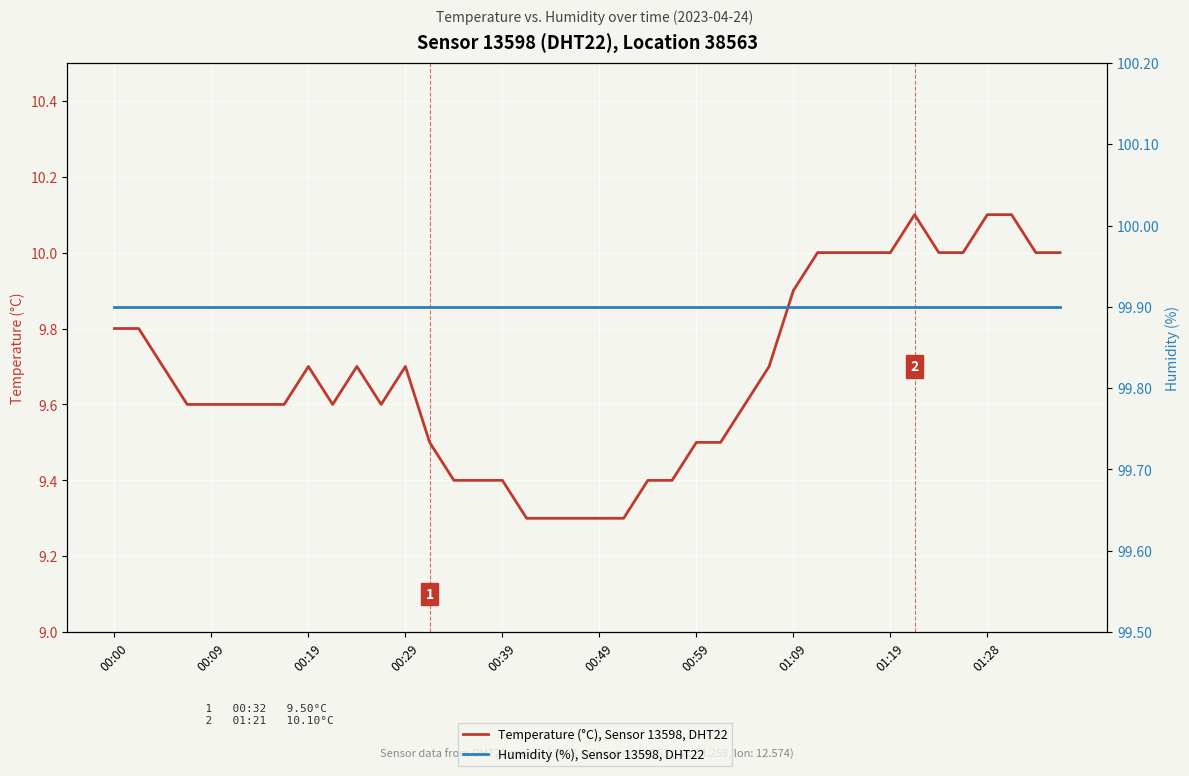

Reading left to right, extract all data points from this chart.

Temperature (°C), Sensor 13598, DHT22: 9.8	9.8	9.7	9.6	9.6	9.6	9.6	9.6	9.7	9.6	9.7	9.6	9.7	9.5	9.4	9.4	9.4	9.3	9.3	9.3	9.3	9.3	9.4	9.4	9.5	9.5	9.6	9.7	9.9	10.0	10.0	10.0	10.0	10.1	10.0	10.0	10.1	10.1	10.0	10.0
Humidity (%), Sensor 13598, DHT22: 99.9	99.9	99.9	99.9	99.9	99.9	99.9	99.9	99.9	99.9	99.9	99.9	99.9	99.9	99.9	99.9	99.9	99.9	99.9	99.9	99.9	99.9	99.9	99.9	99.9	99.9	99.9	99.9	99.9	99.9	99.9	99.9	99.9	99.9	99.9	99.9	99.9	99.9	99.9	99.9